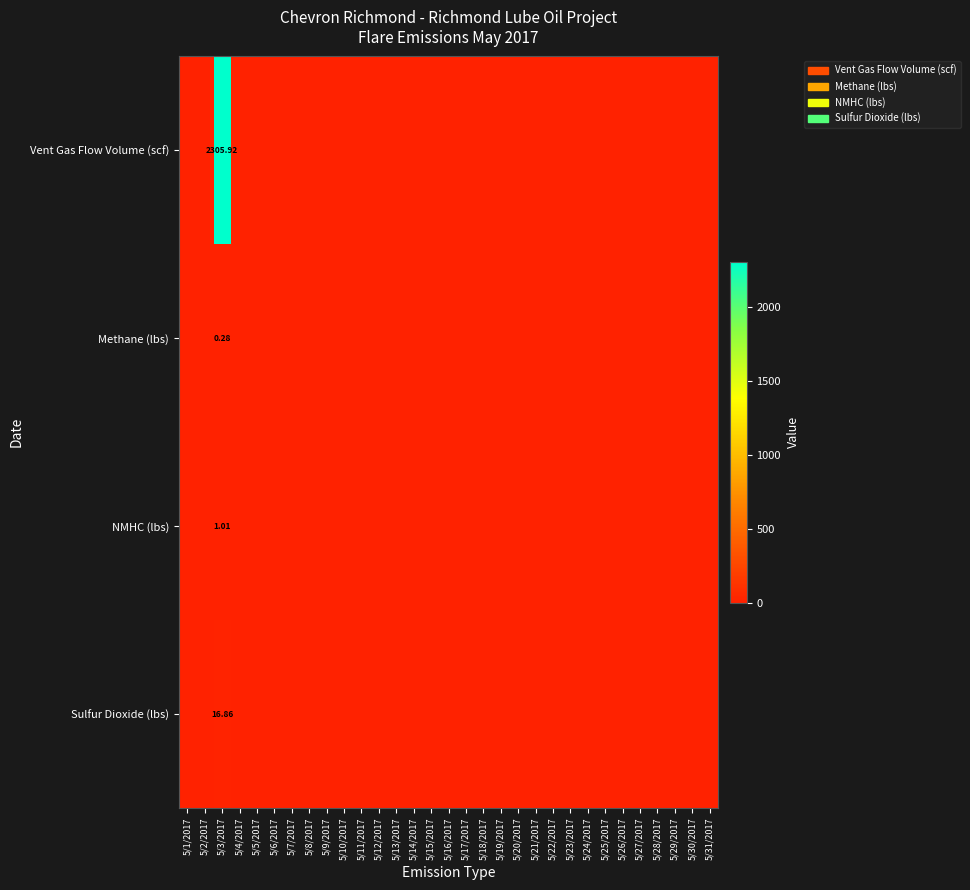

How many distinct data groups are displayed?

4